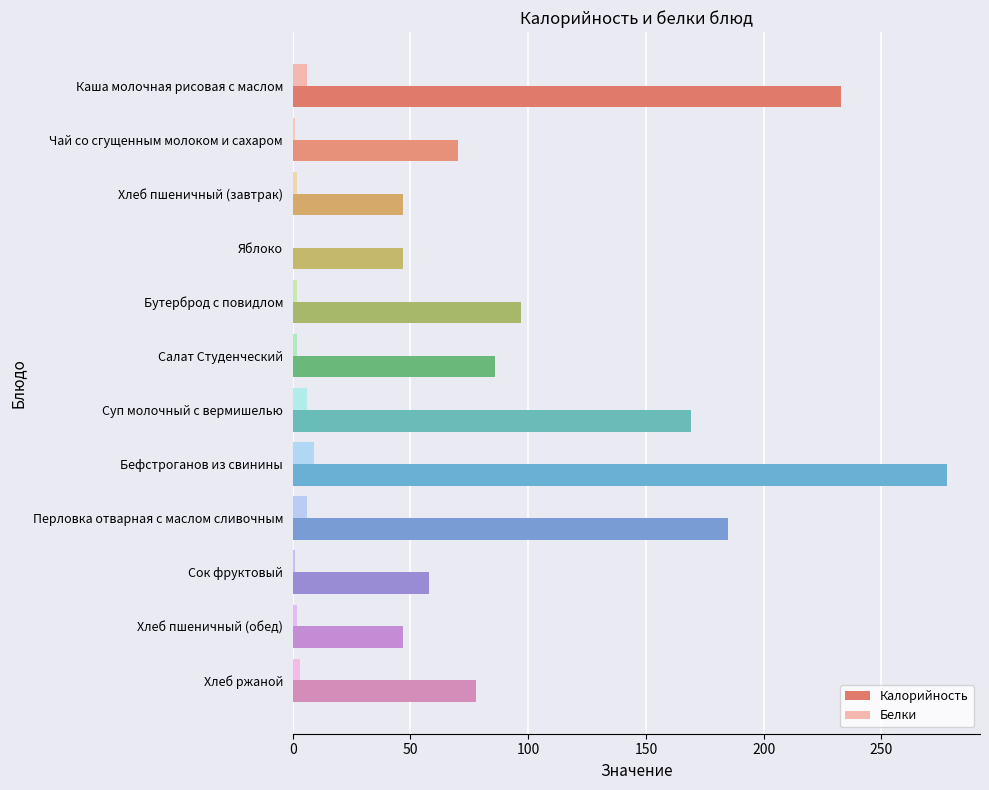

Which series changed the most between Бутерброд с повидлом and Бефстроганов из свинины?

Калорийность